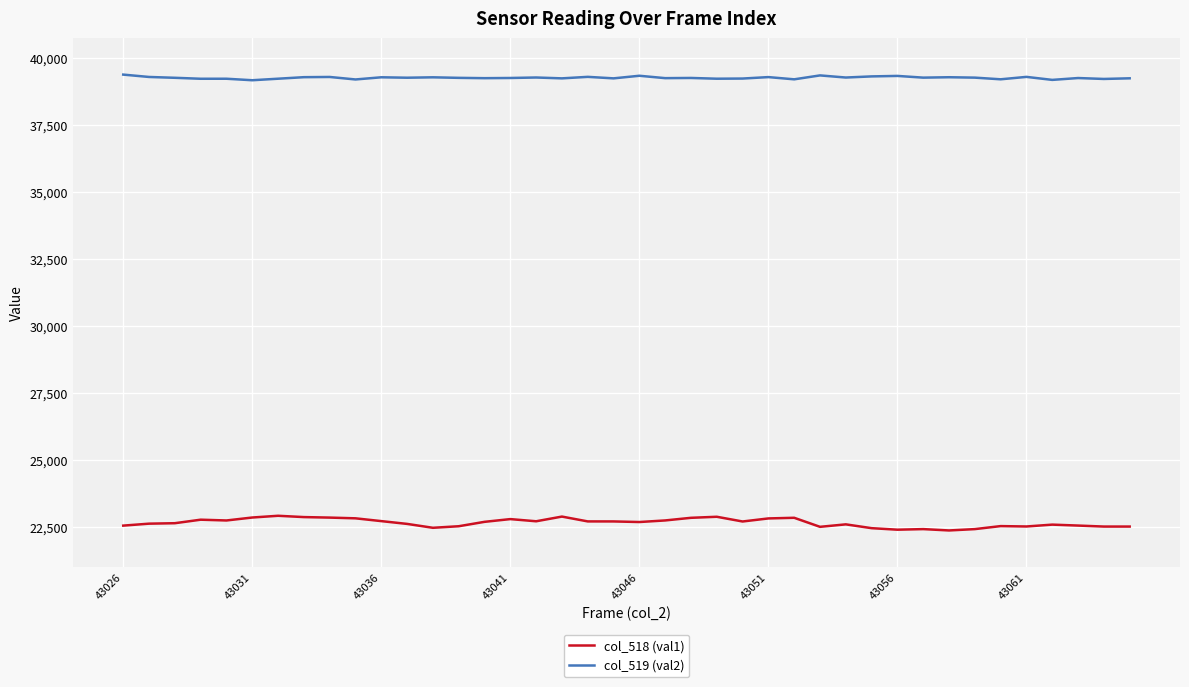

How many lines are shown in the chart?

2